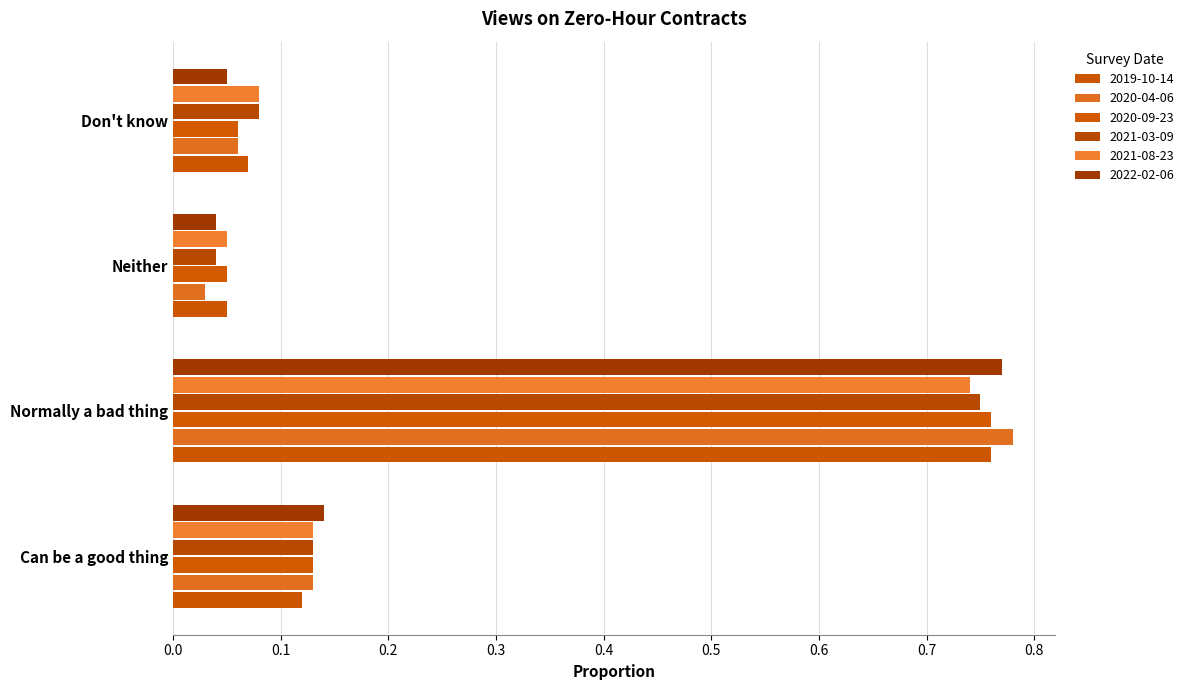

Count the number of categories in the chart.

4